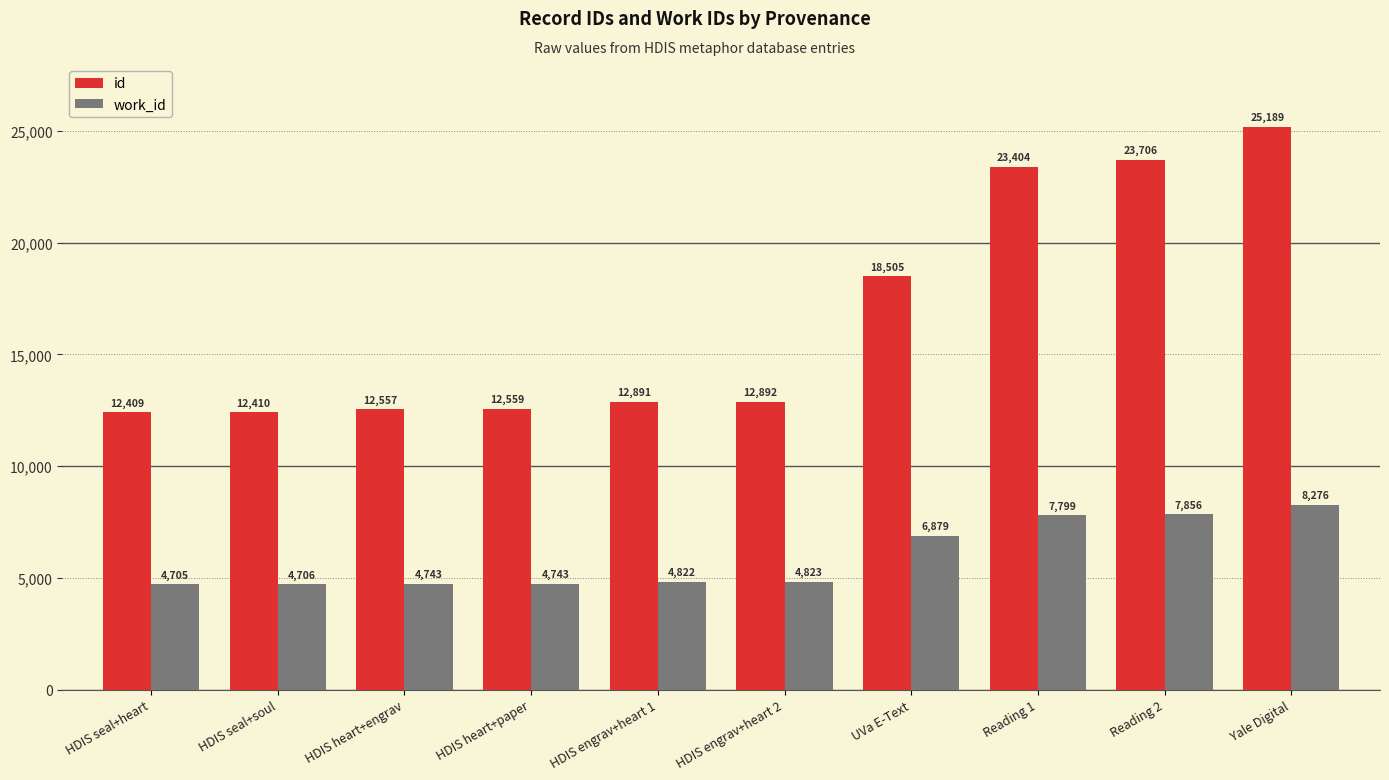

At how many categories does at least one series exceed 18198?

4